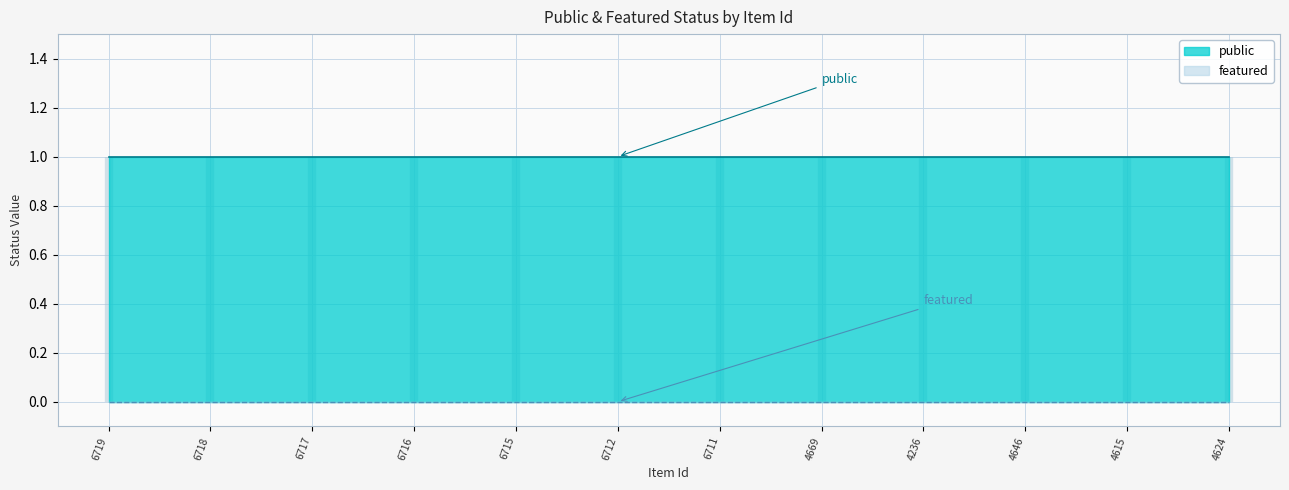

Is it true that featured equals 0 at 6711?

True